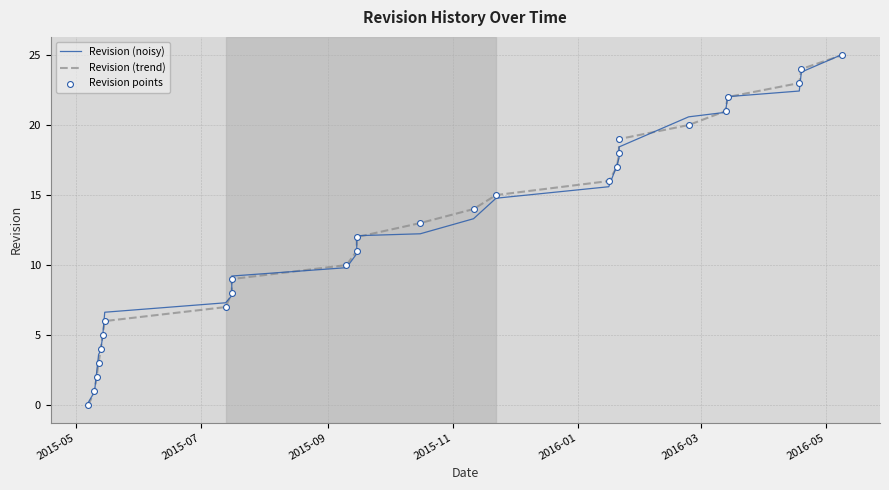

What are all the series names shown in the legend?

Revision (noisy), Revision (trend), Revision points